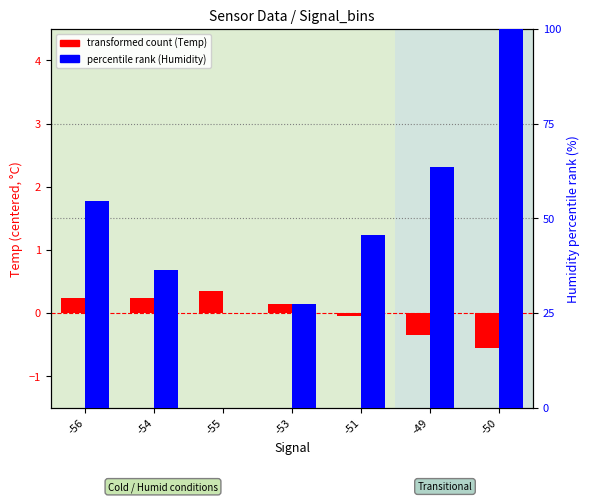

Which series has the largest range (max minus min)?

percentile rank (Humidity)